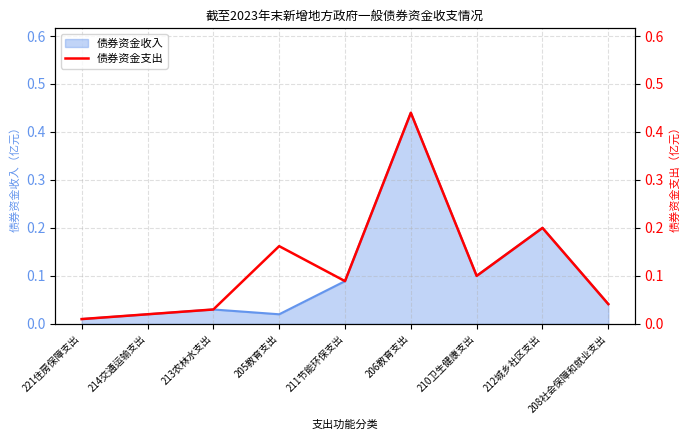

Which has a higher value, 205教育支出 or 206教育支出?

206教育支出